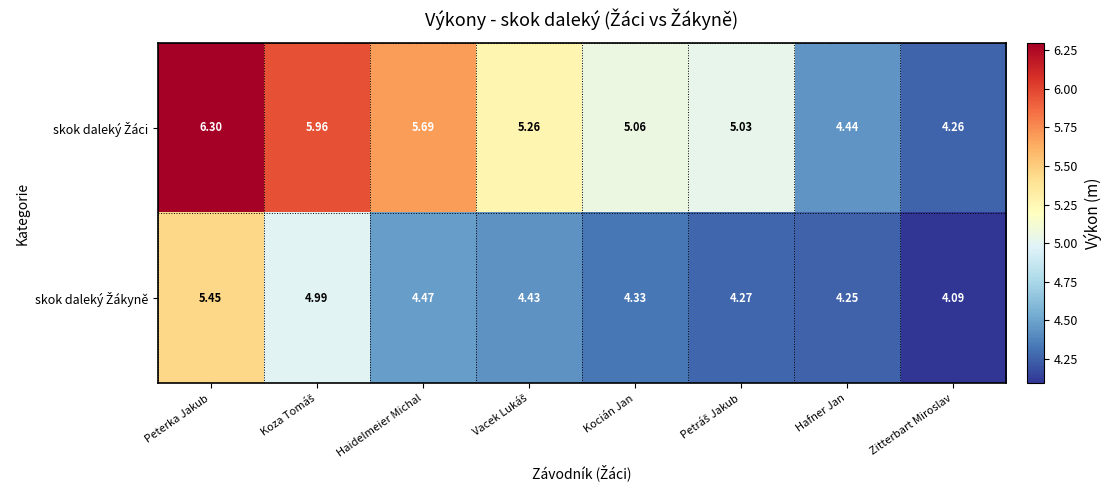

At which category is the sum across all series the highest?

Peterka Jakub